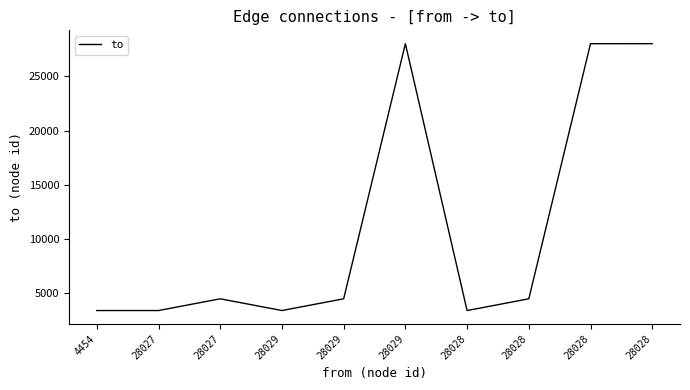

How many points are higher than both their immediate neighbors (excluding endpoints)?

2